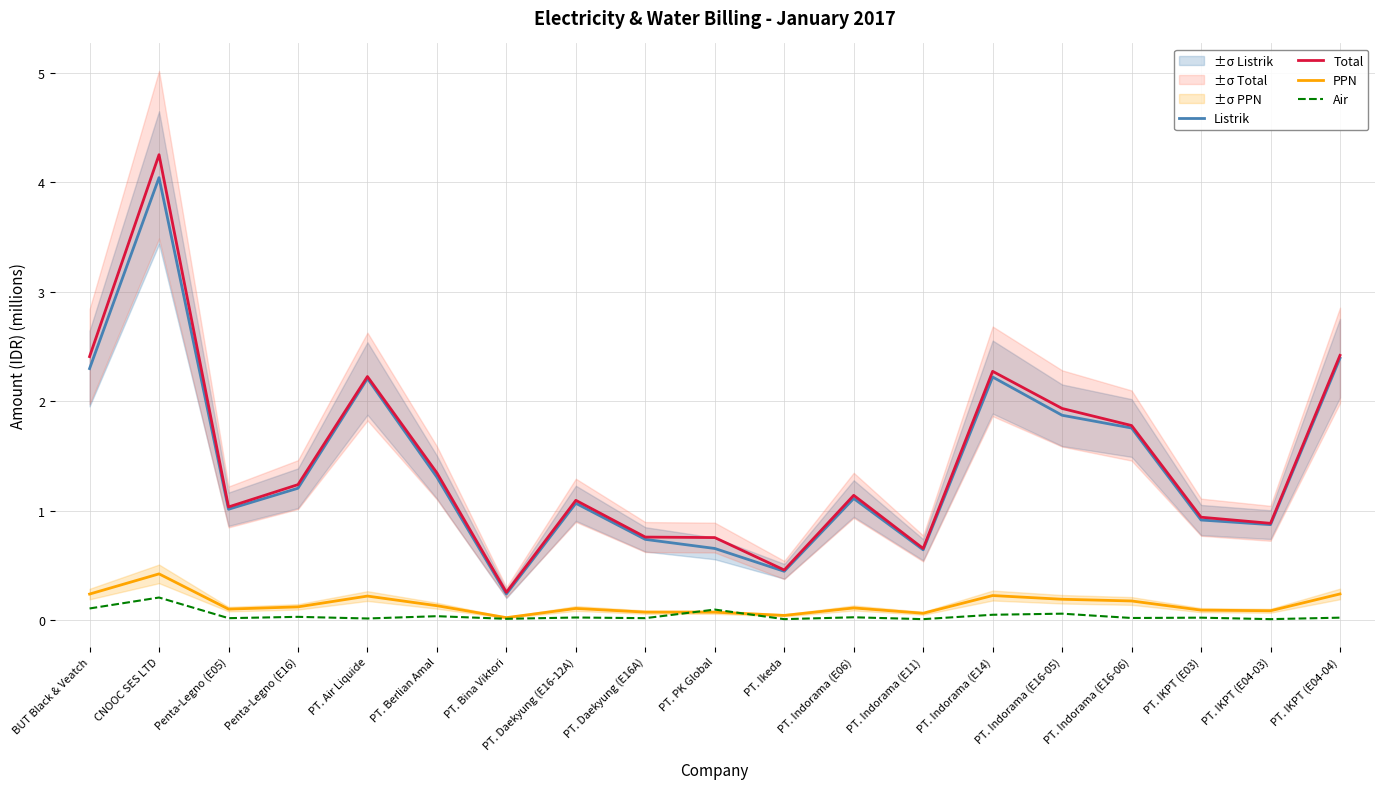

Which series changed the most between PT. Daekyung (E16A) and PT. Indorama (E14)?

Total